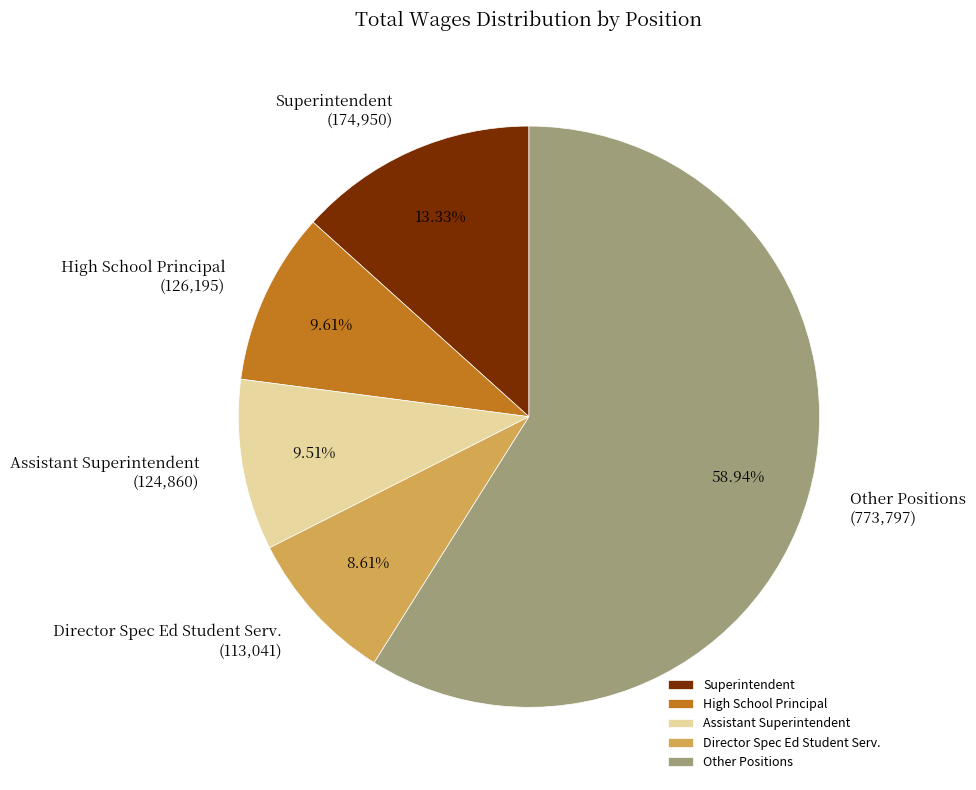

Count the number of slices in the pie.

5